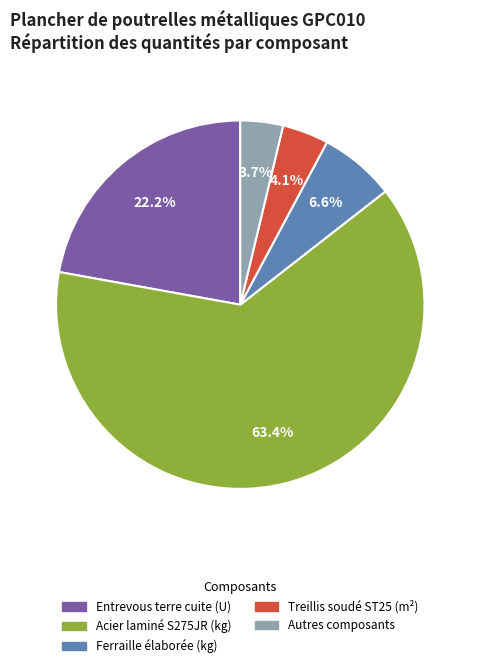

Does any single category account for the majority?

Yes